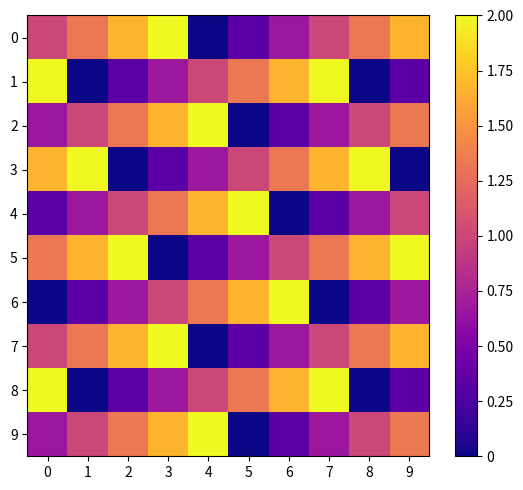

At how many categories does at least one series exceed 0?

10